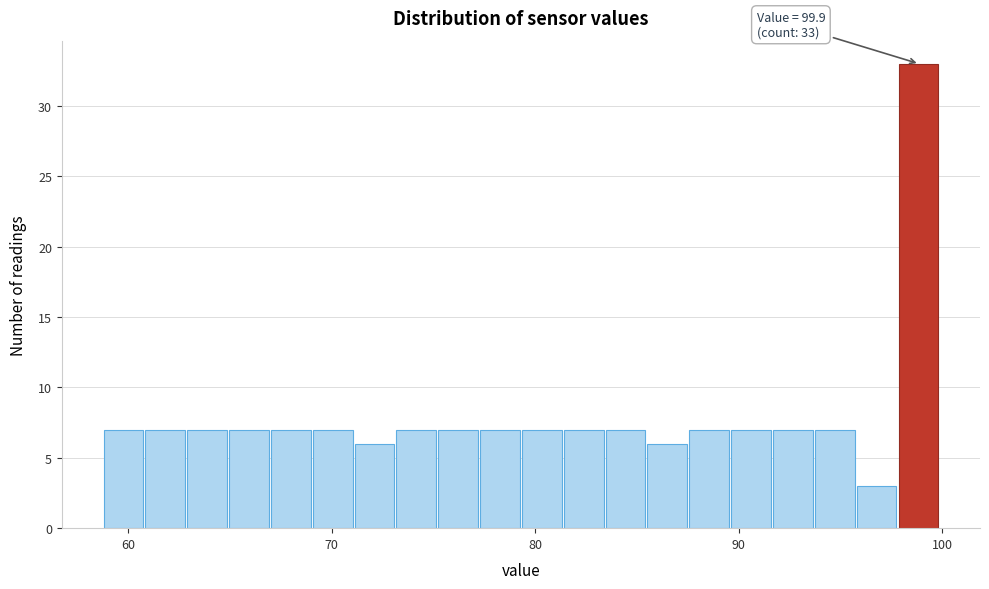

Around what value on the x-axis is the tallest bar? Give the approximate position of its centre, as read against the axis.

99